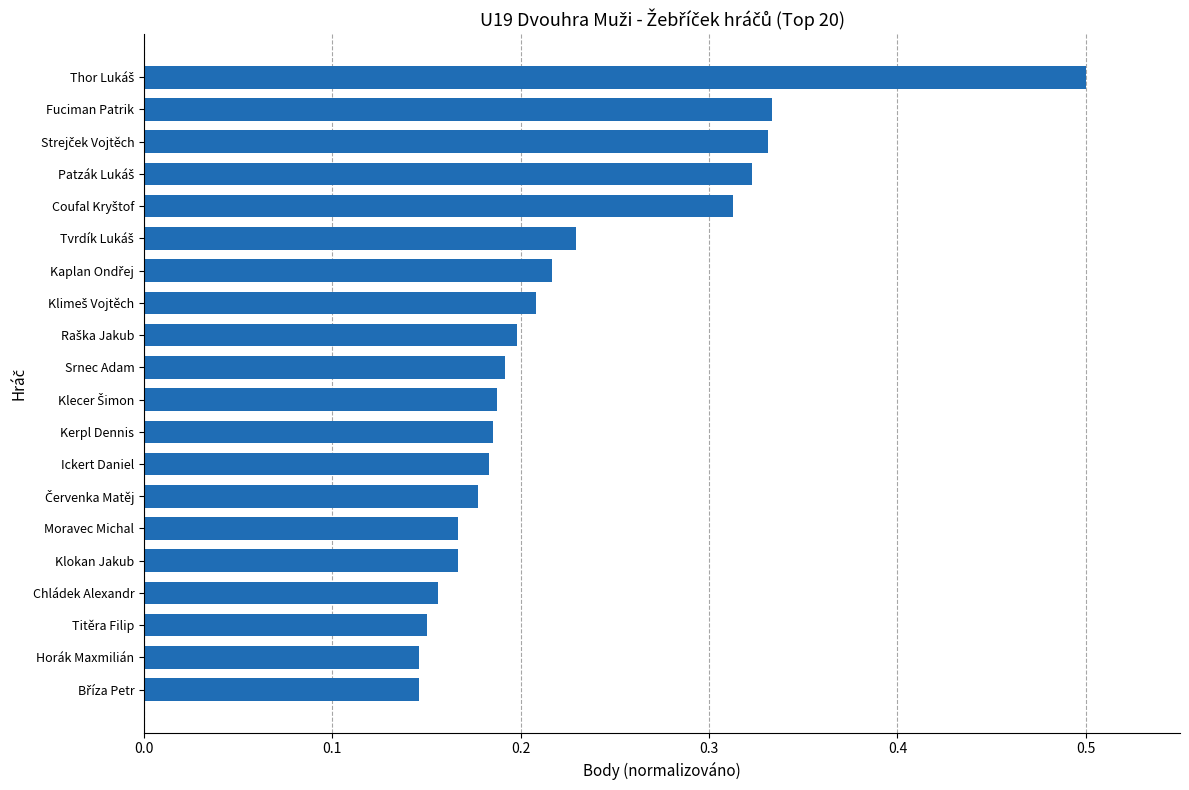

What is the maximum value shown in the chart?

0.5